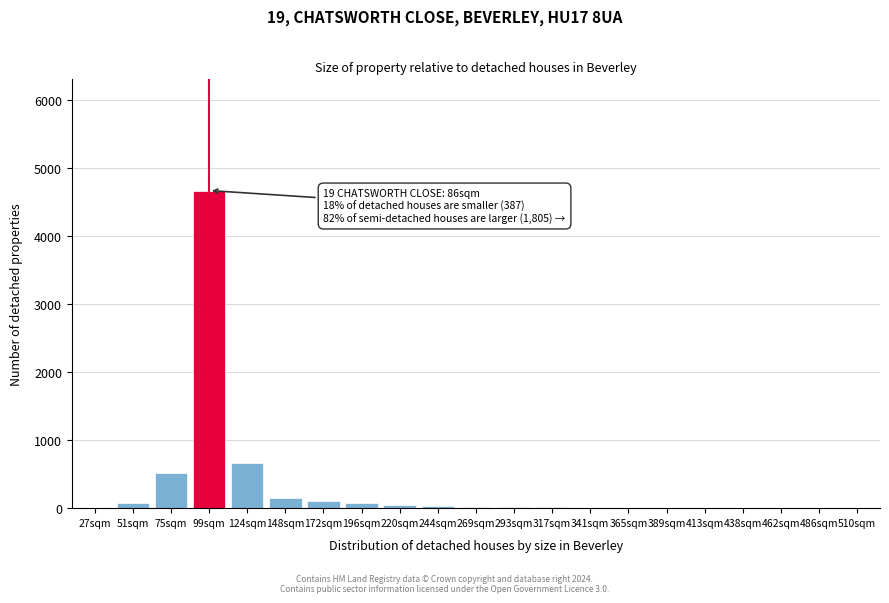

The chart shows a value of 4 at 413sqm. True or false?

True